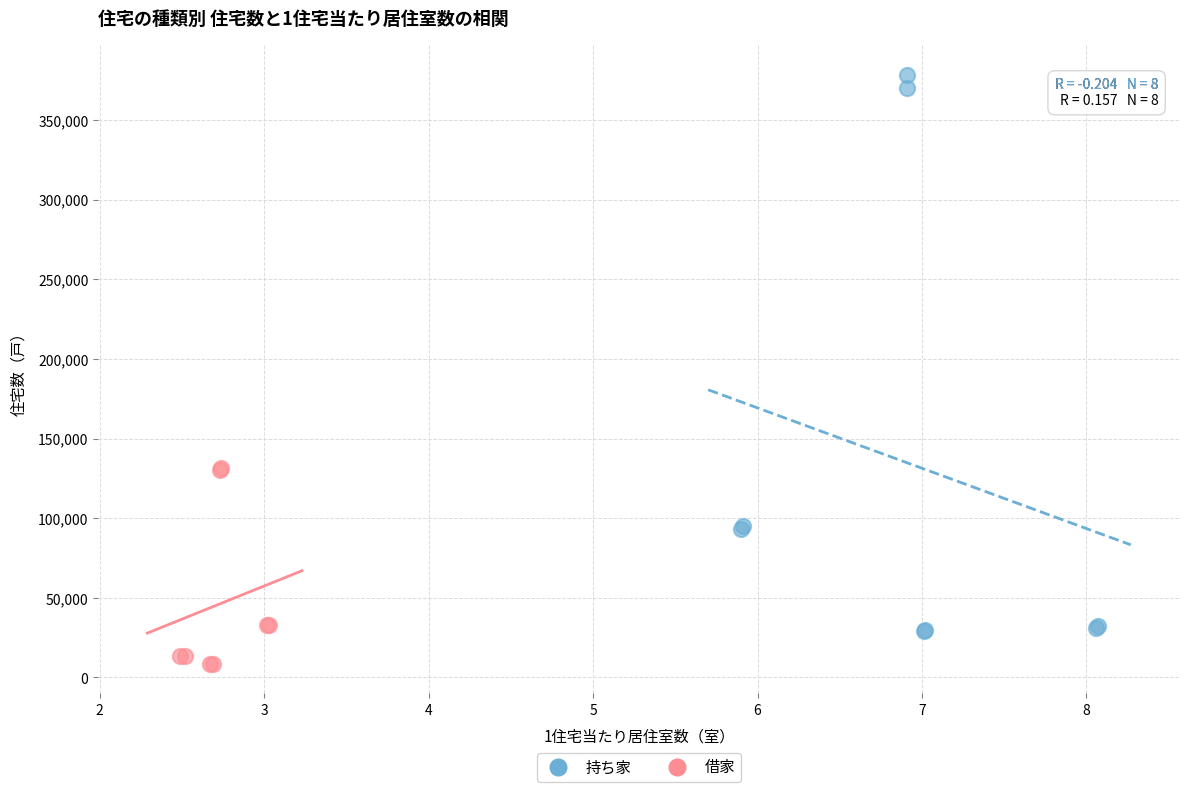

Which series contains the highest Y value?

持ち家